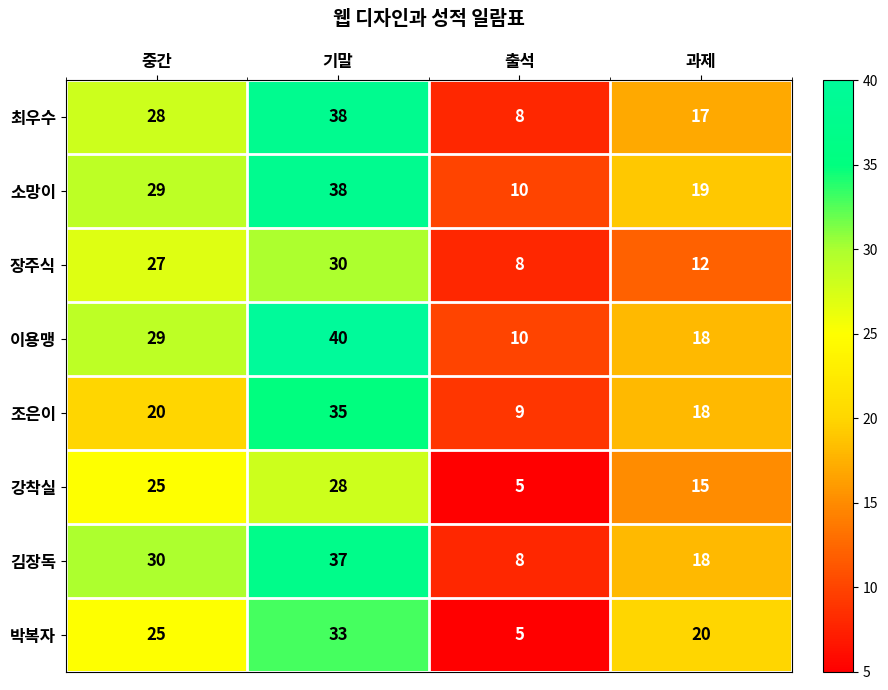

What is the highest value of the 소망이 series?

38